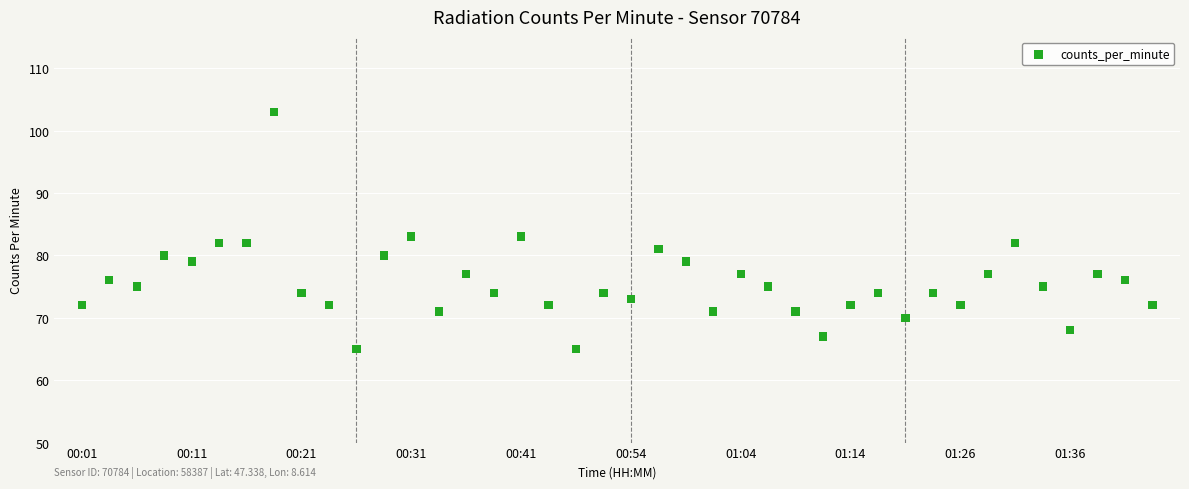

What is the range of Y values (max minus min)?

38